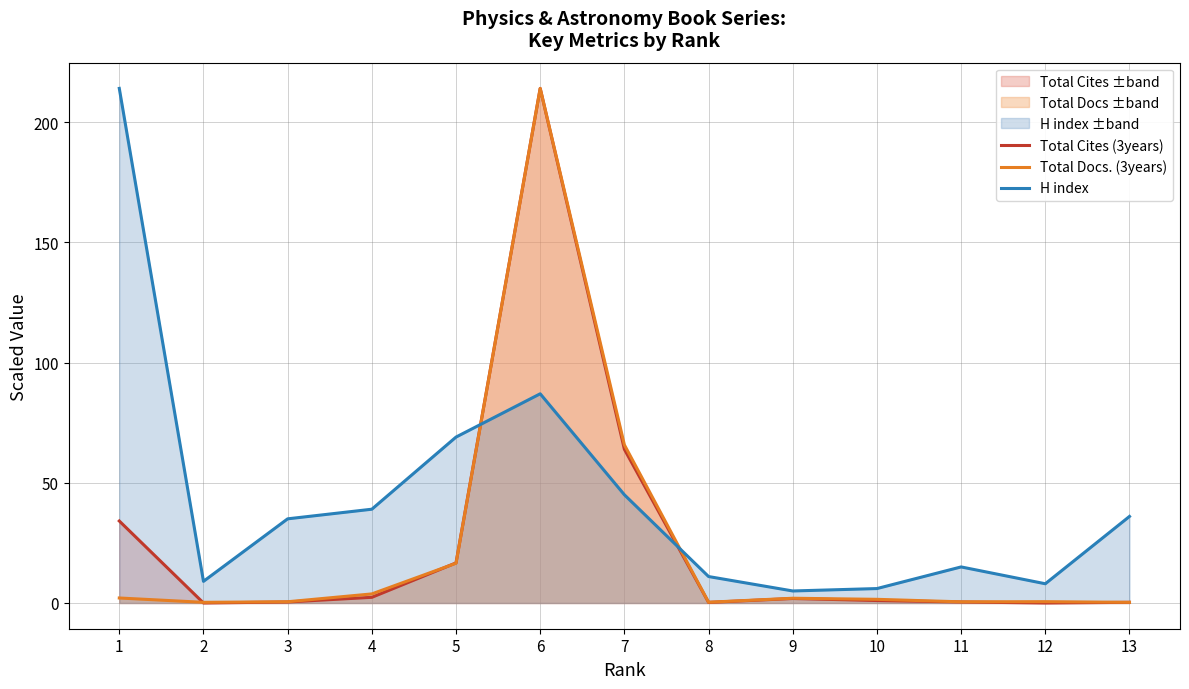

Which series has the largest total across all categories?

H index